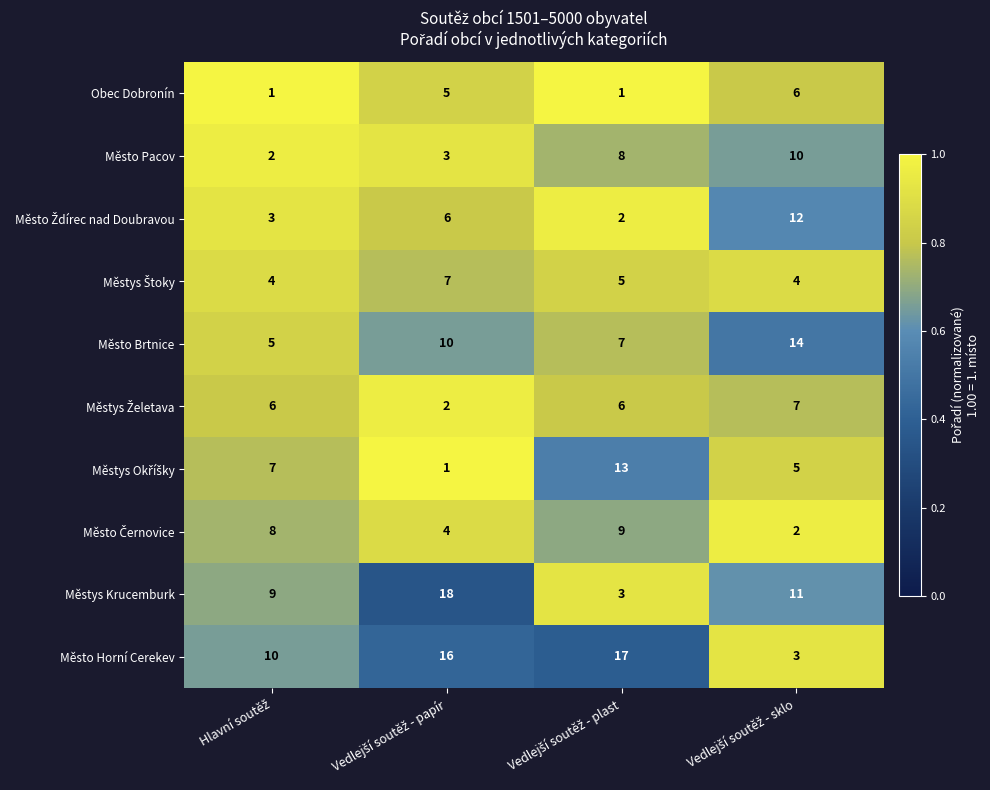

Which series has the widest spread of values?

Městys Krucemburk